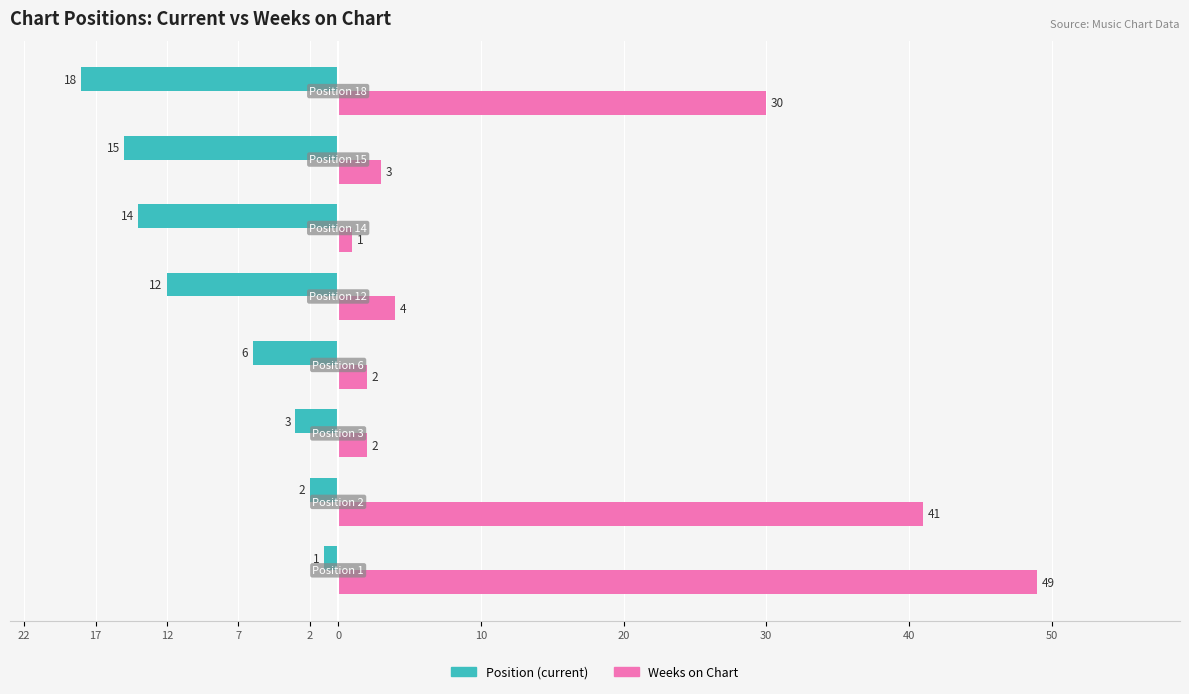

Are the bars grouped side by side (vs. stacked)?

Yes